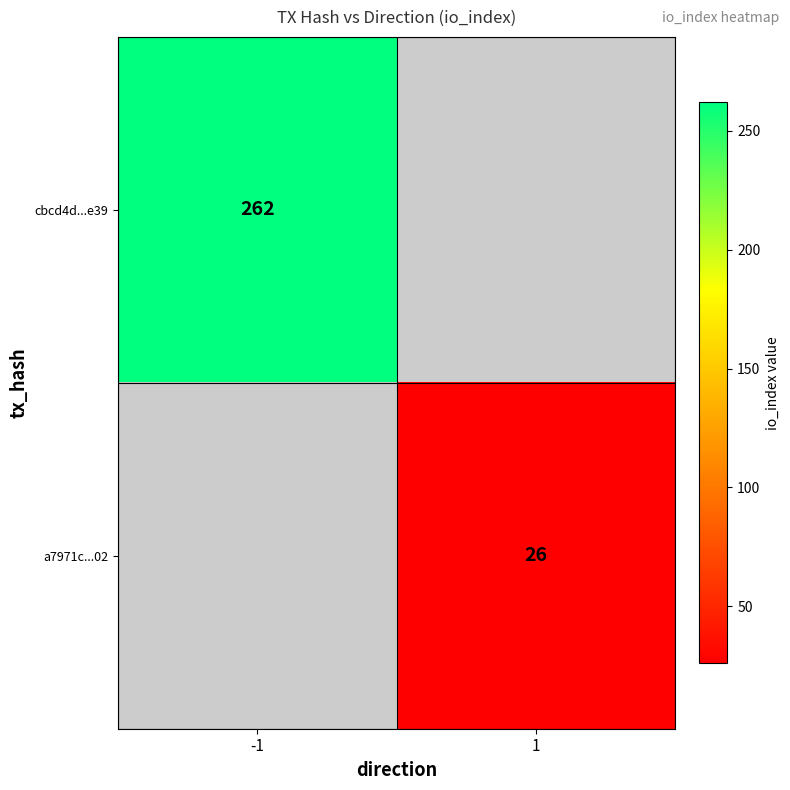

Count the number of categories in the chart.

2